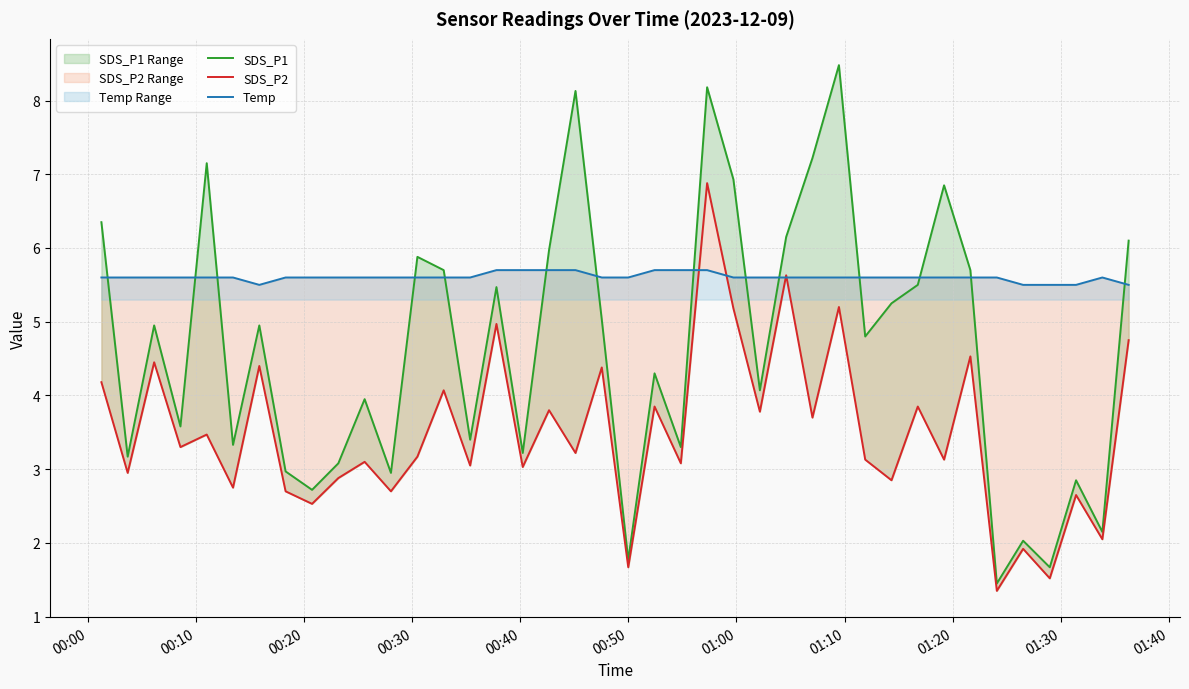

What are all the series names shown in the legend?

SDS_P1, SDS_P2, Temp